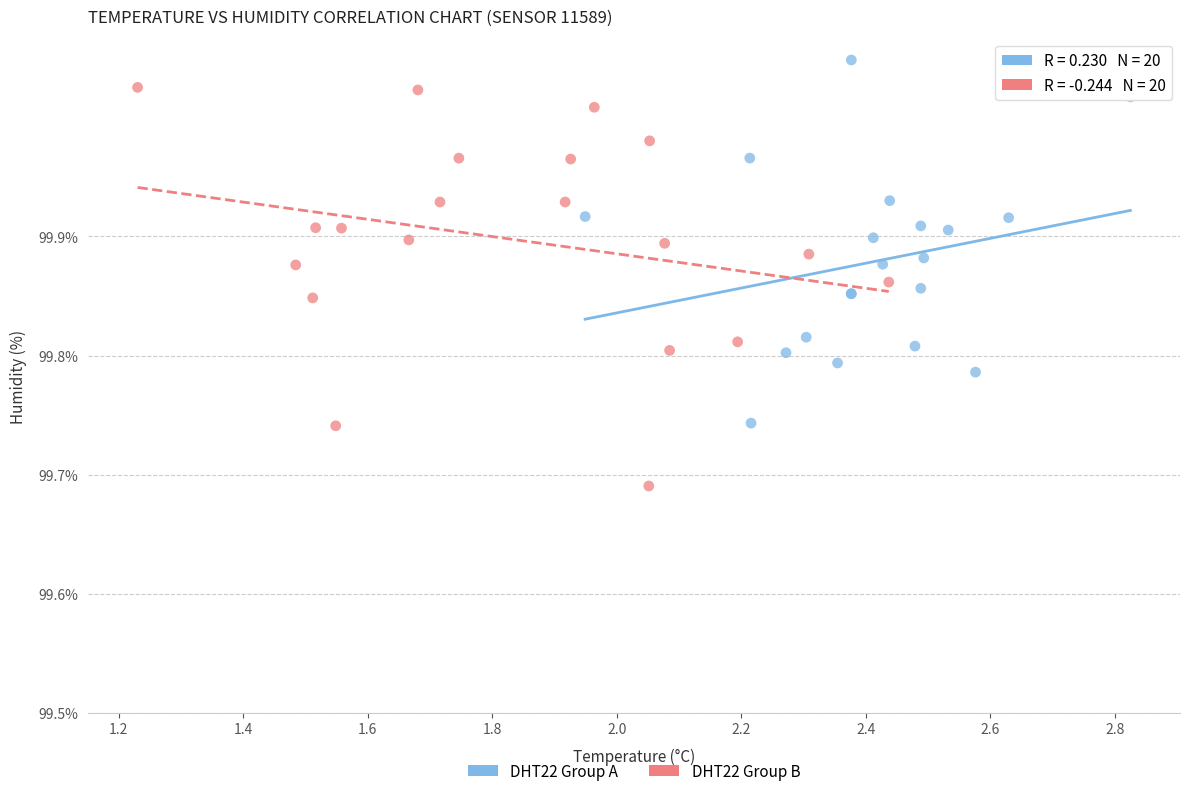

Which series contains the lowest Y value?

DHT22 Group B